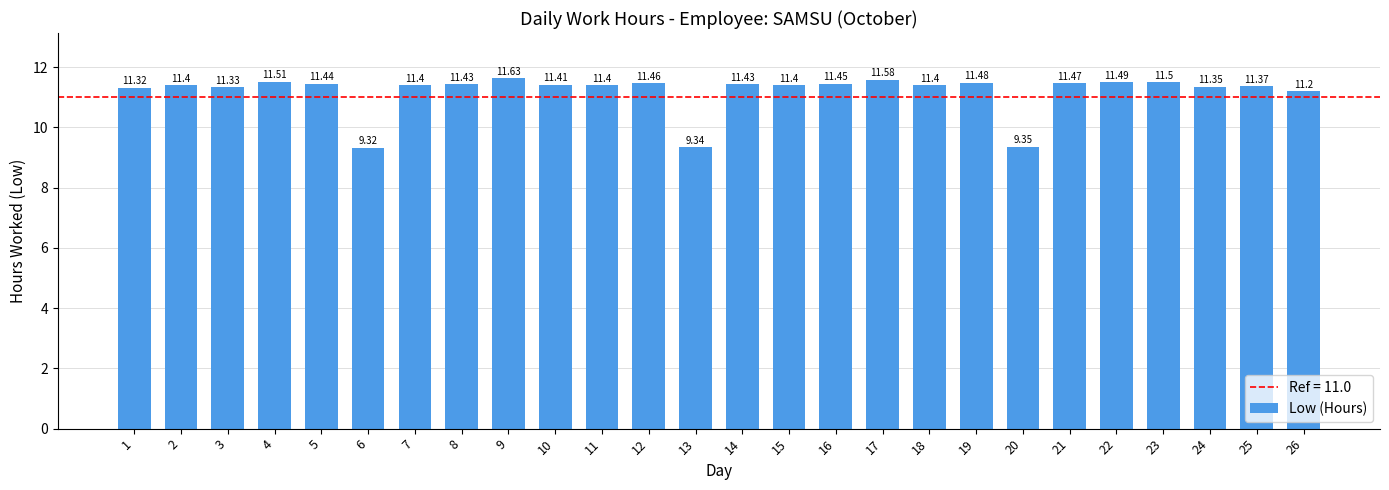

What is the sum of the values at 25 and 13?

20.7